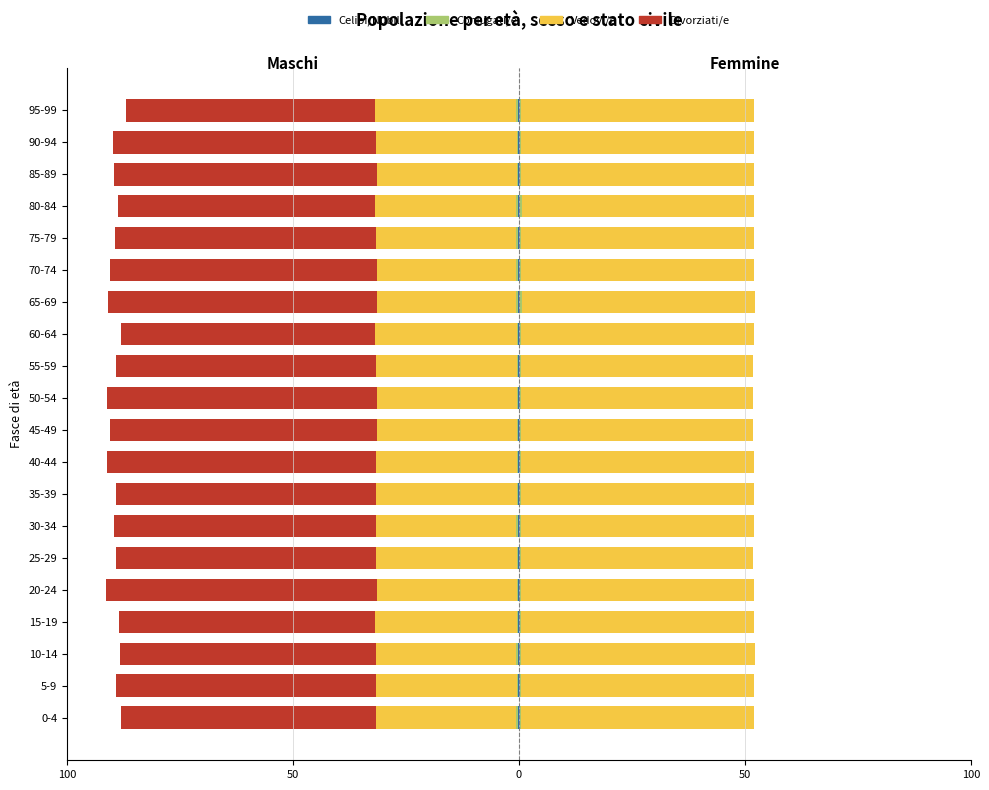

What is the total value across all series at 55-59?

-89.2